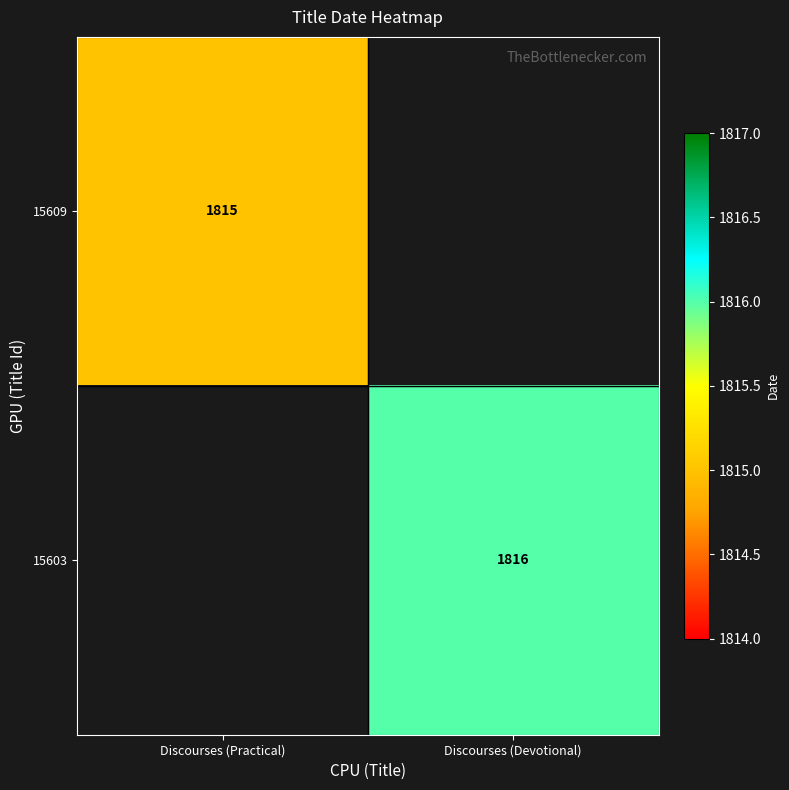

The value of 15603 at Discourses (Devotional) is 532. True or false?

False